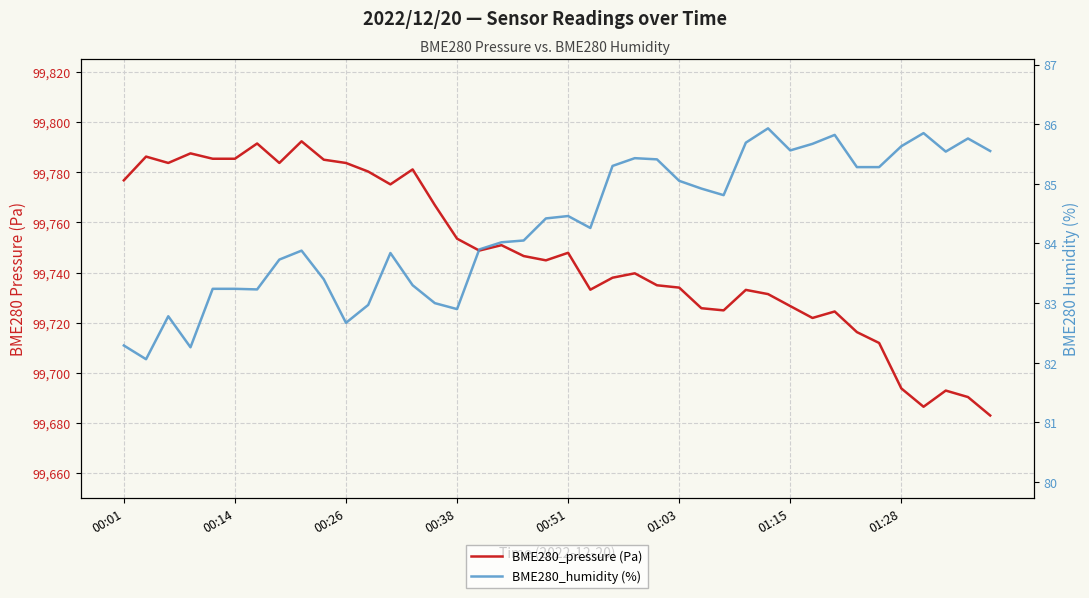

How many series are shown in this chart?

2